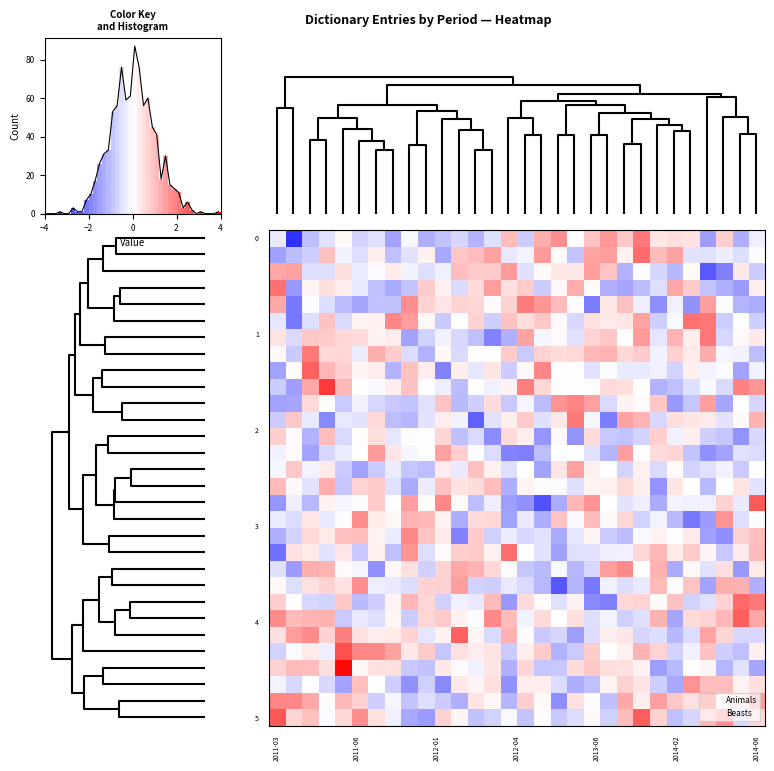

Between 28 and 14, which is larger?

28